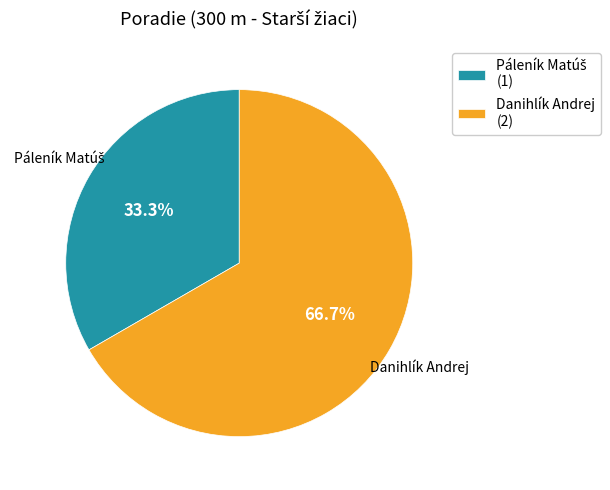

Does any single category account for the majority?

Yes